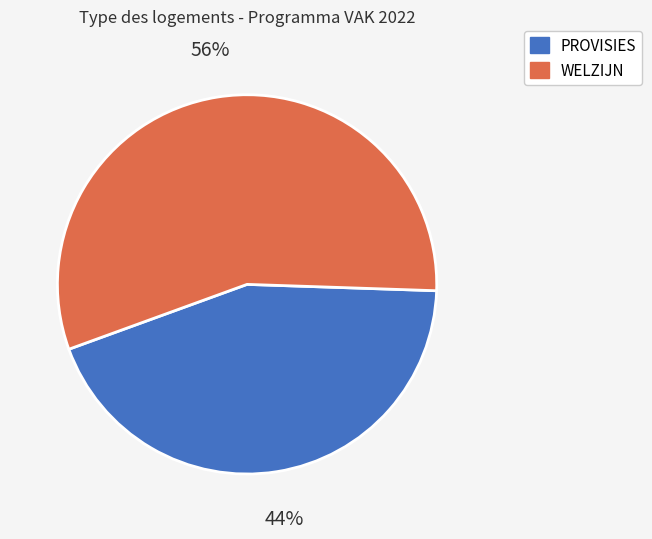

Which category has the biggest portion of the pie?

WELZIJN